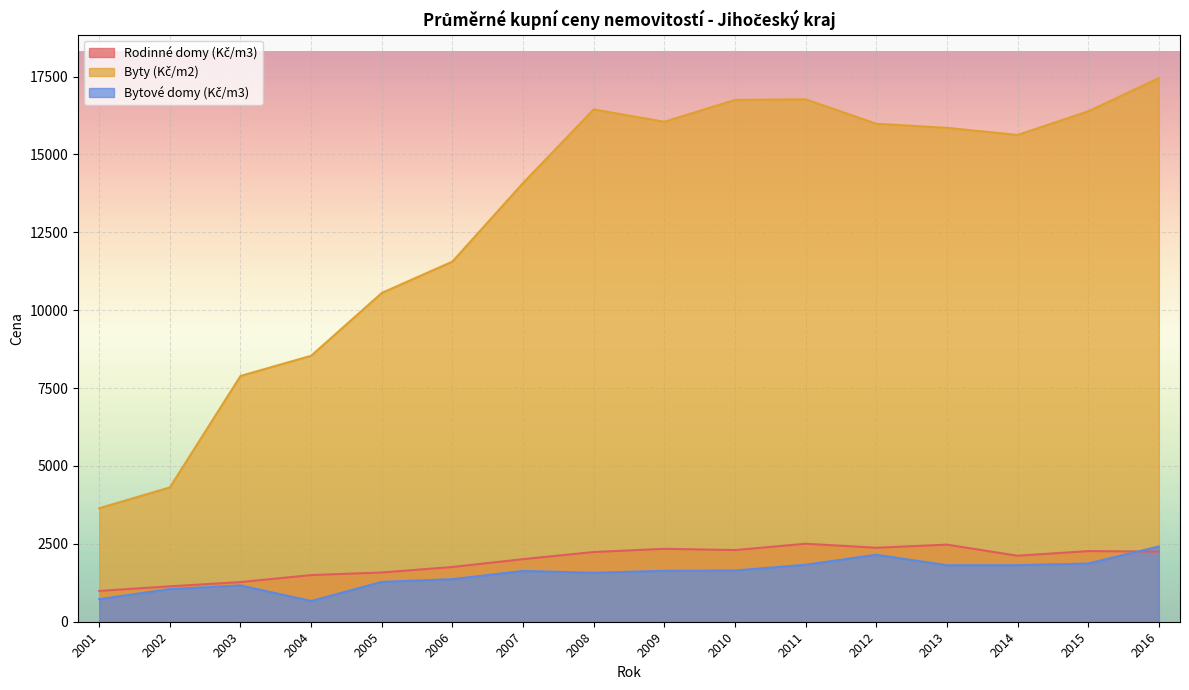

Which category has the lowest value across all series?

2004